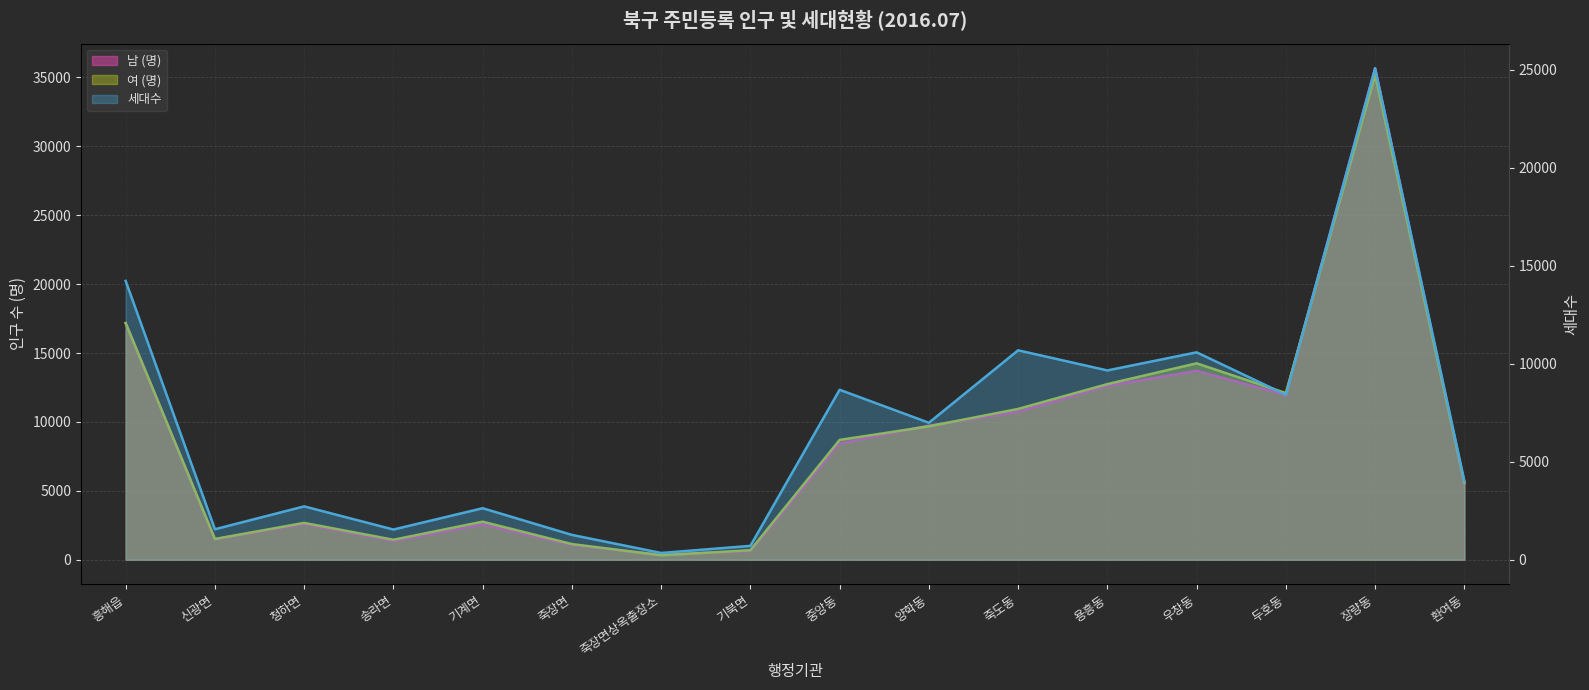

Which label corresponds to the largest value in the chart?

장량동